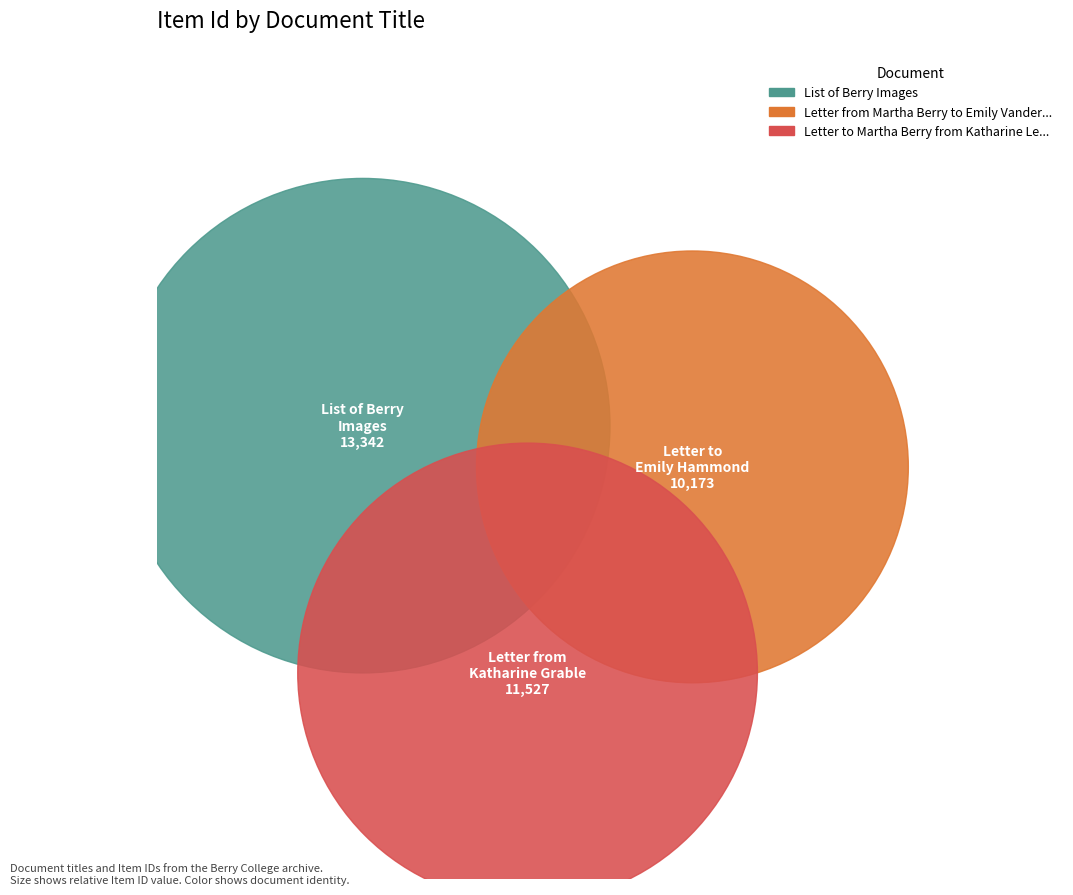

To the nearest percent, what percentage of the pie is Letter to Martha Berry from Katharine Lee Grable?

33%